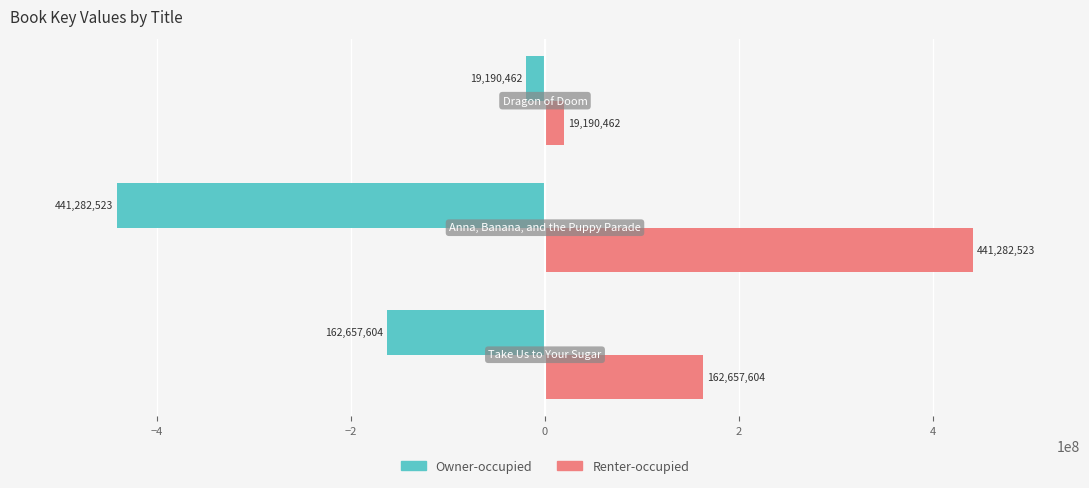

Rank the series by their maximum value, from lowest to highest.

Owner-occupied, Renter-occupied